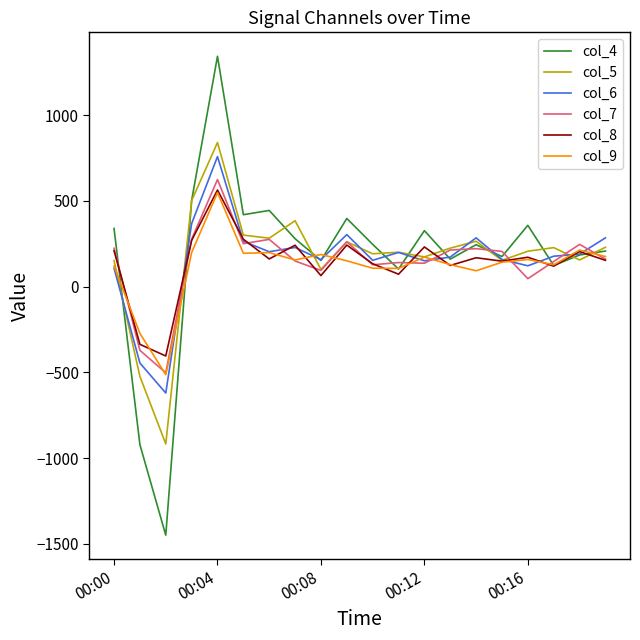

What is the highest value of the col_4 series?

1343